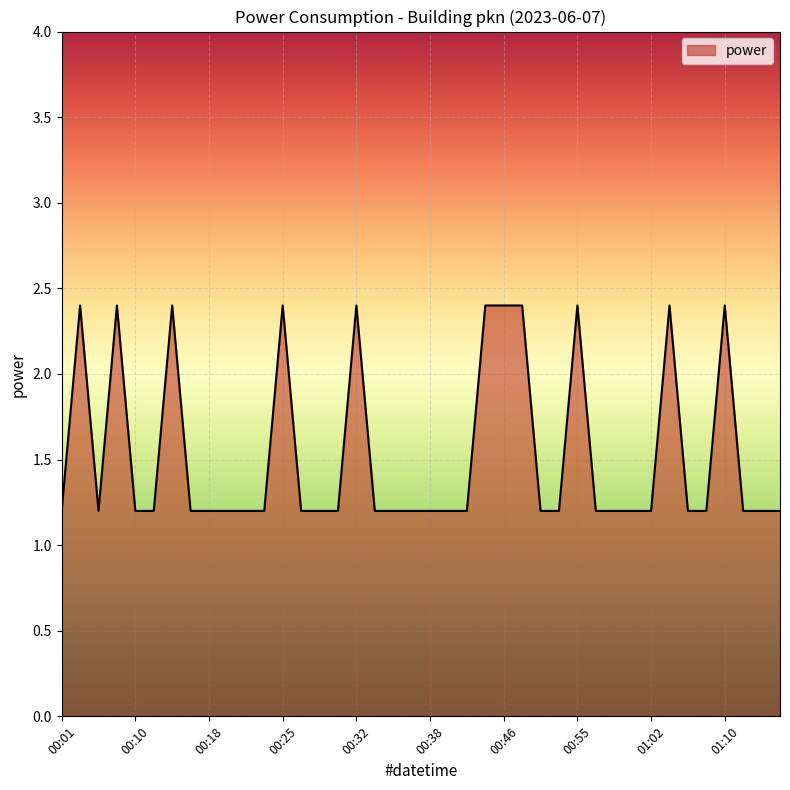

What is the difference between the maximum and minimum values?

1.2